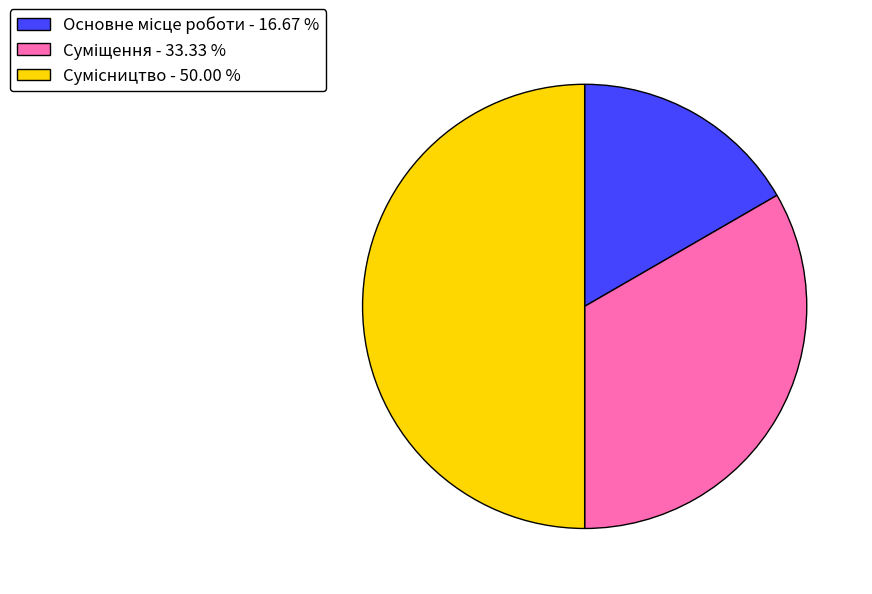

How many slices are in this pie chart?

3